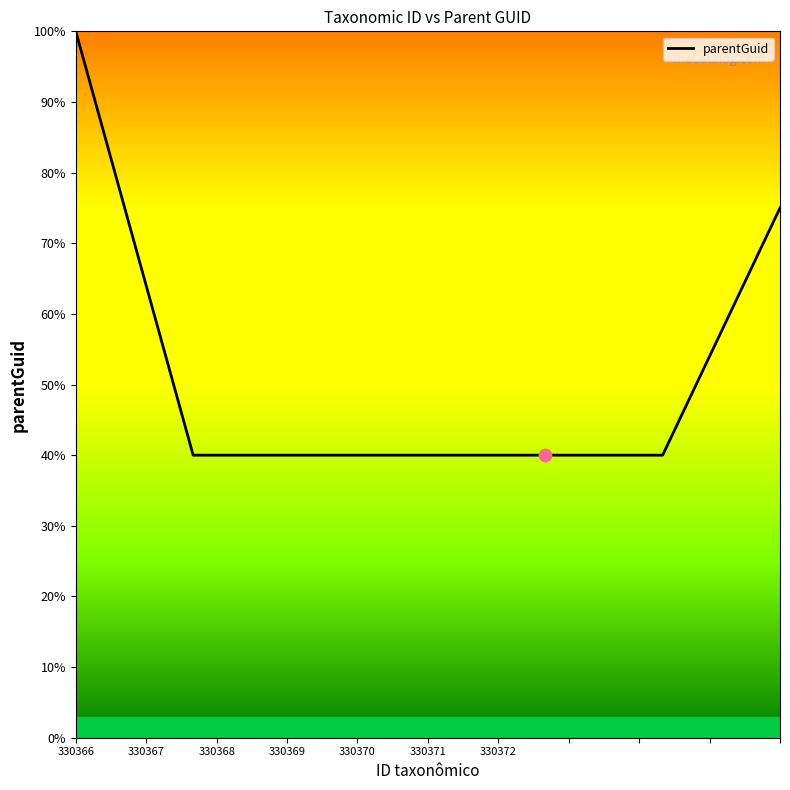

True or false: there are more than 2 points higher than both neighbors.

False